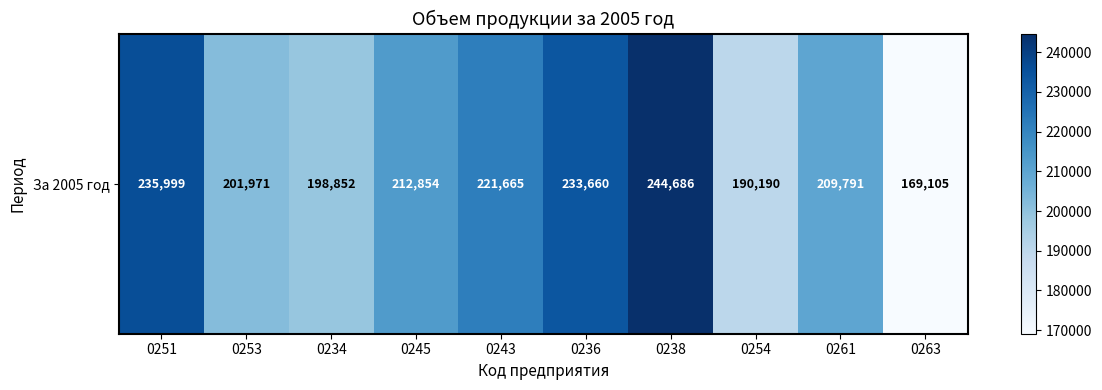

List the labels in order of value, smallest first.

0263, 0254, 0234, 0253, 0261, 0245, 0243, 0236, 0251, 0238